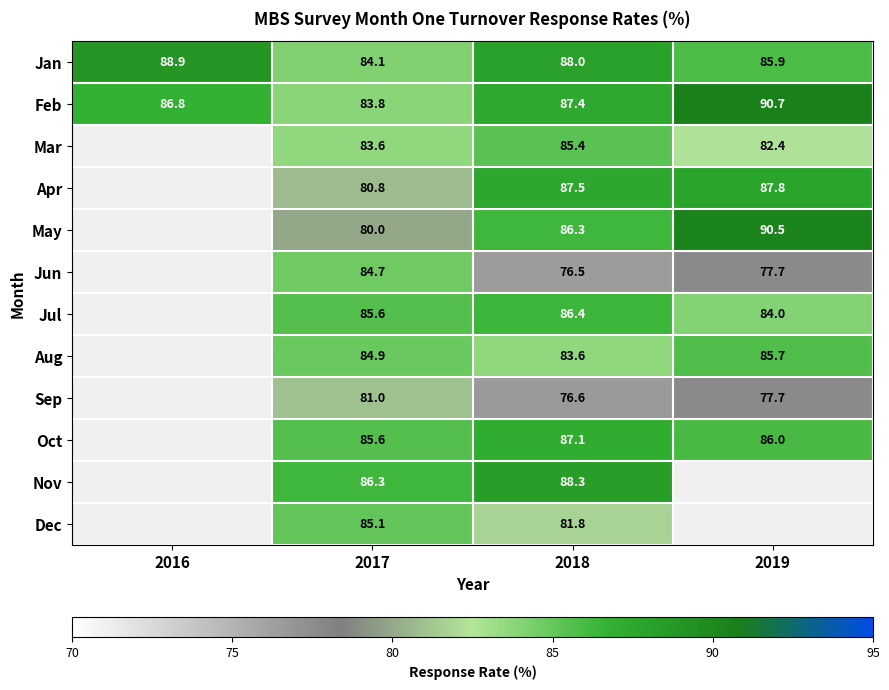

What is the difference between the highest and lowest values at 2017?

6.3